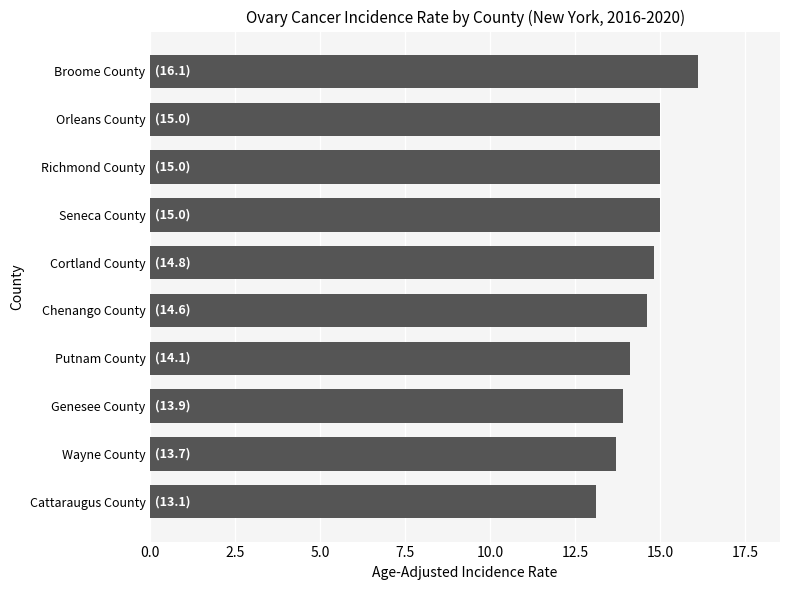

What is the difference between the maximum and minimum values?

3.0